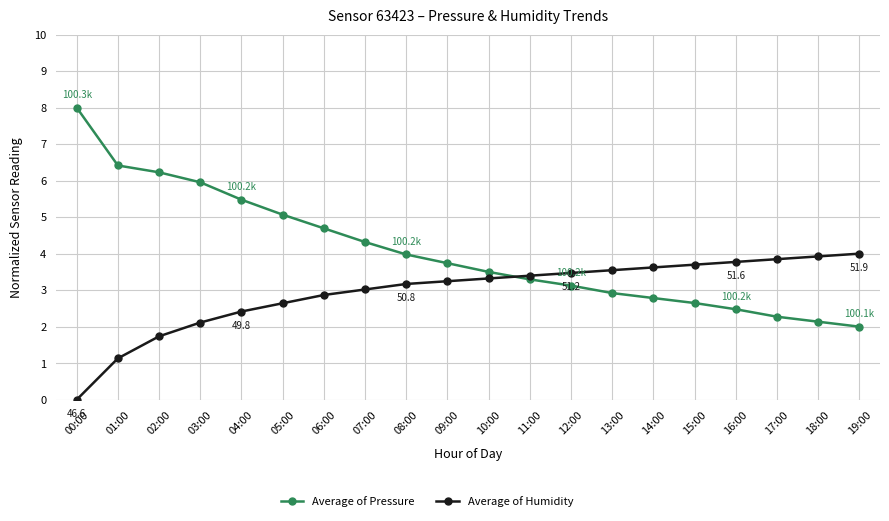

Does the chart display data point markers on the line(s)?

Yes